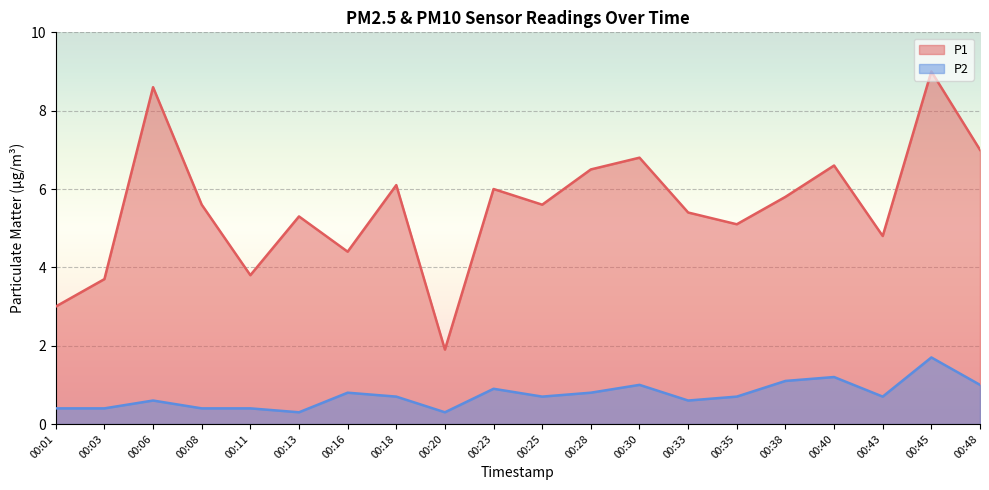

True or false: P1 has a value of 6.8 at 00:30.

True